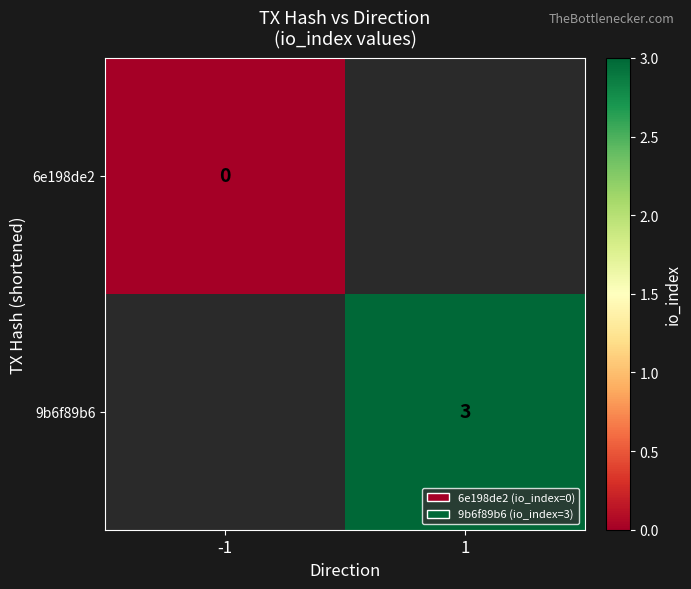

True or false: 9b6f89b6 has a value of 3 at 1.

True